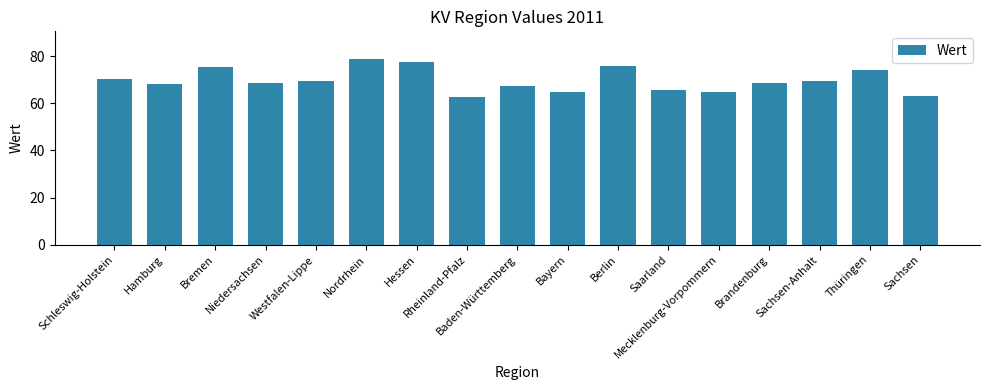

What is the greatest value displayed?

78.7